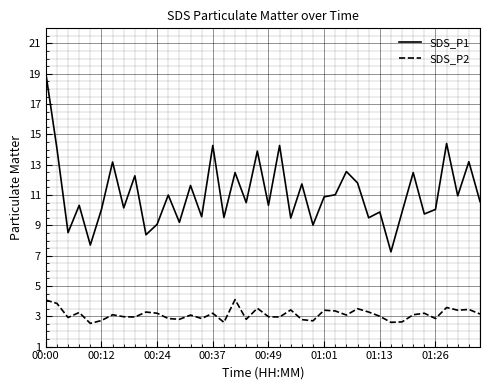

Does the chart have visible grid lines?

Yes